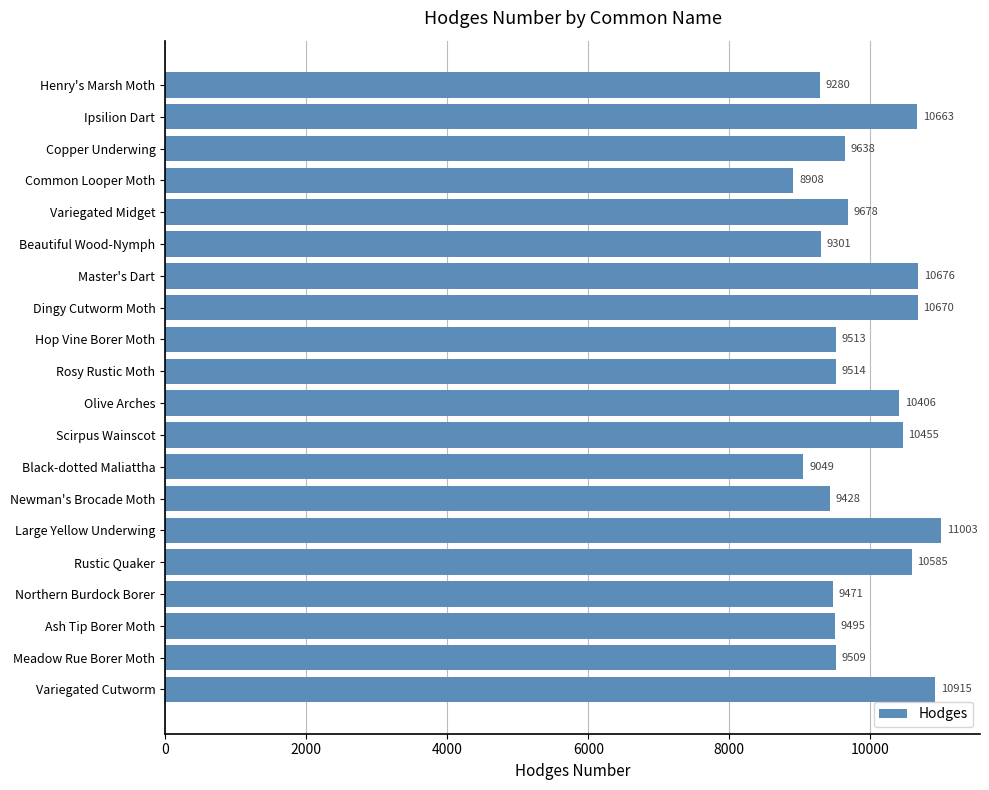

What is the difference between the second highest and second lowest values?

1866.0